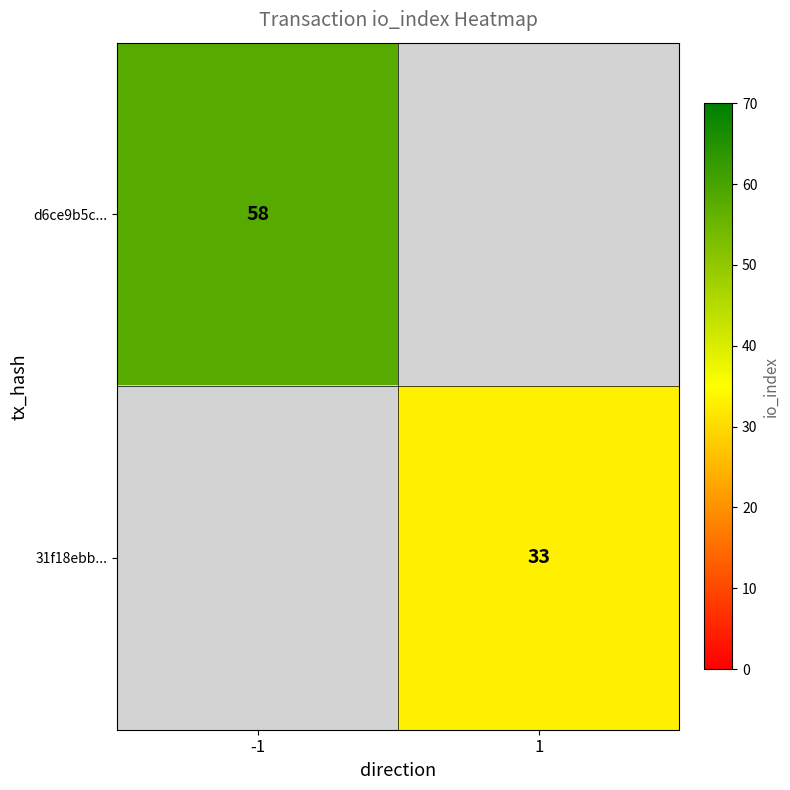

What is the greatest value displayed?

58.0